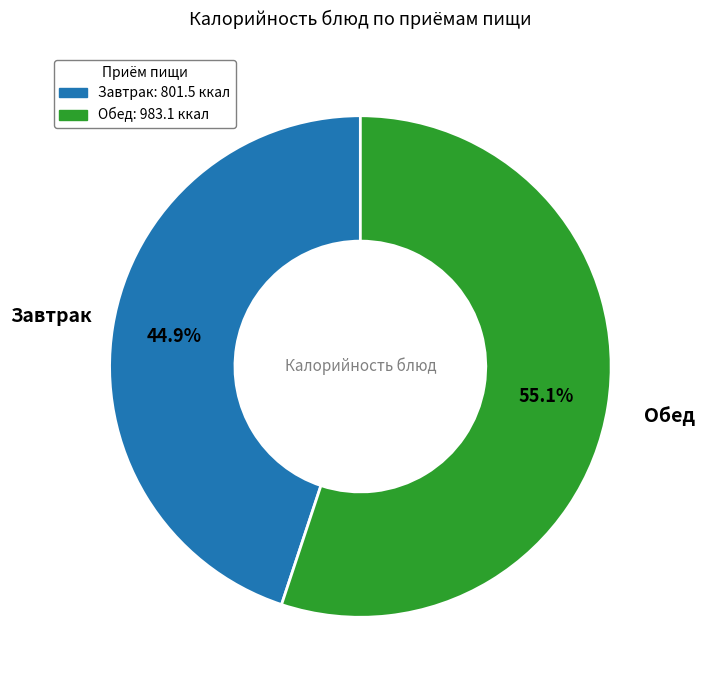

How many slices are in this pie chart?

2